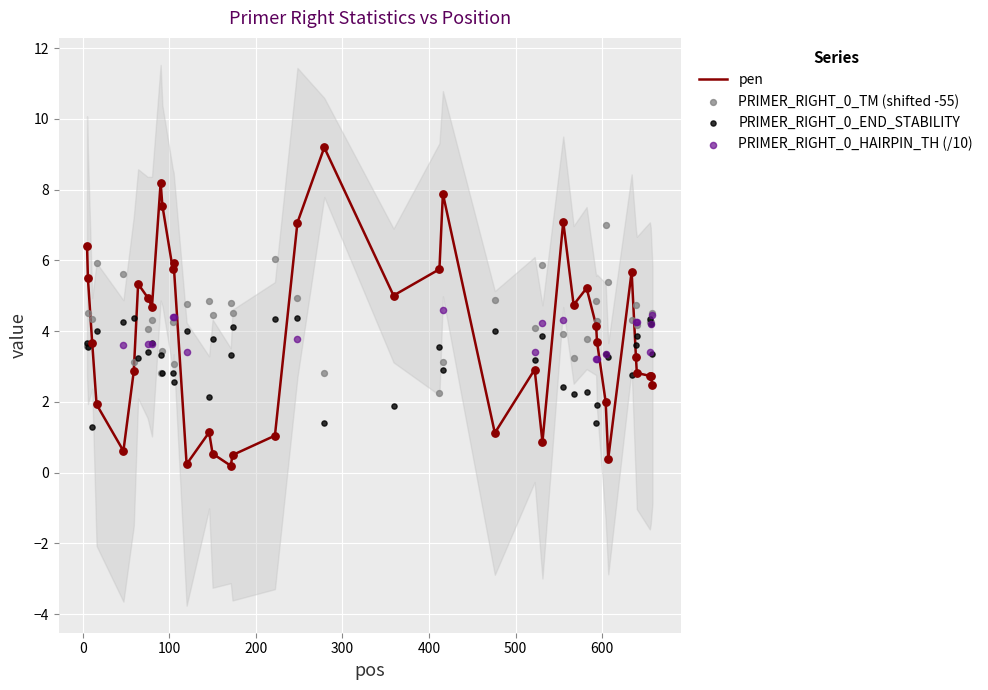

Which series has the largest Y range (max minus min)?

pen